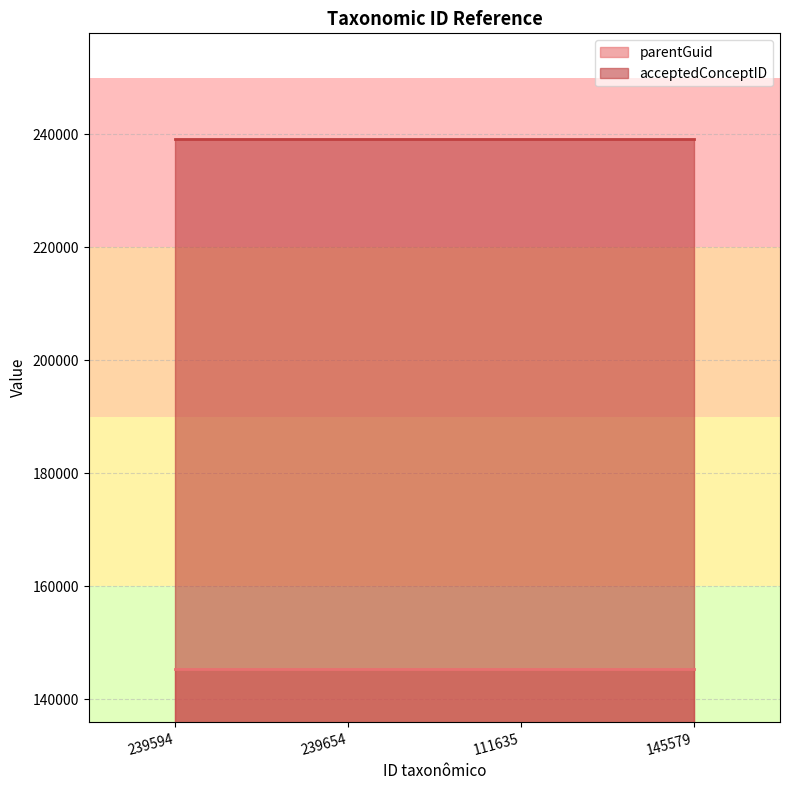

The value of parentGuid at 239594 is 145283. True or false?

True